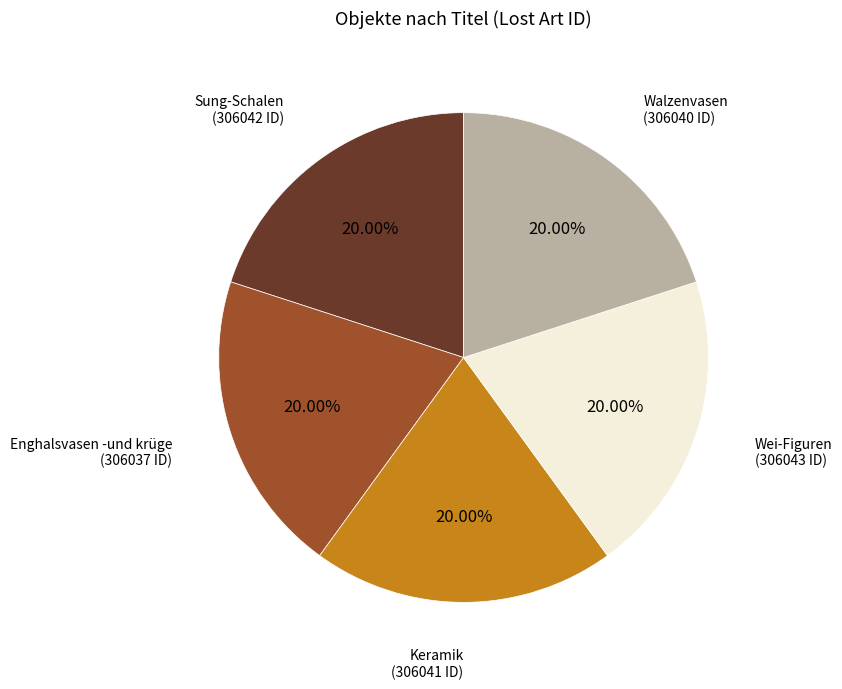

Does any single category account for the majority?

No